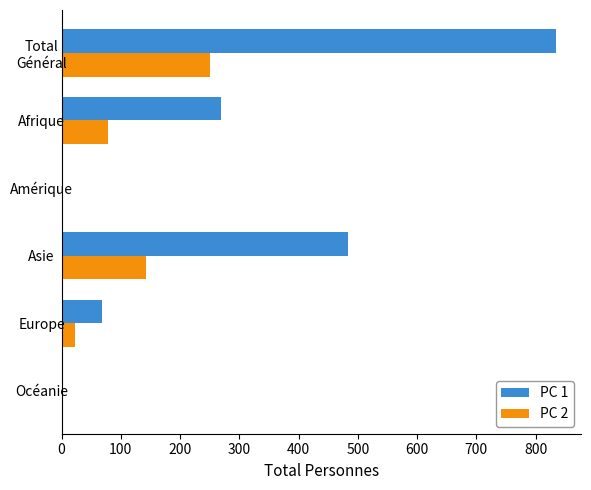

Which series changed the most between Asie and Europe?

PC 1